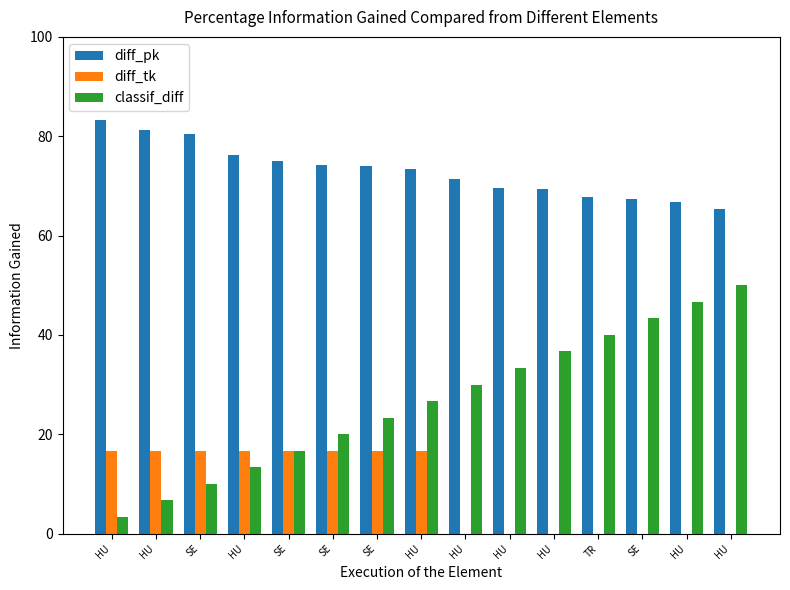

What is the sum of the diff_tk values at HU and HU?

16.7